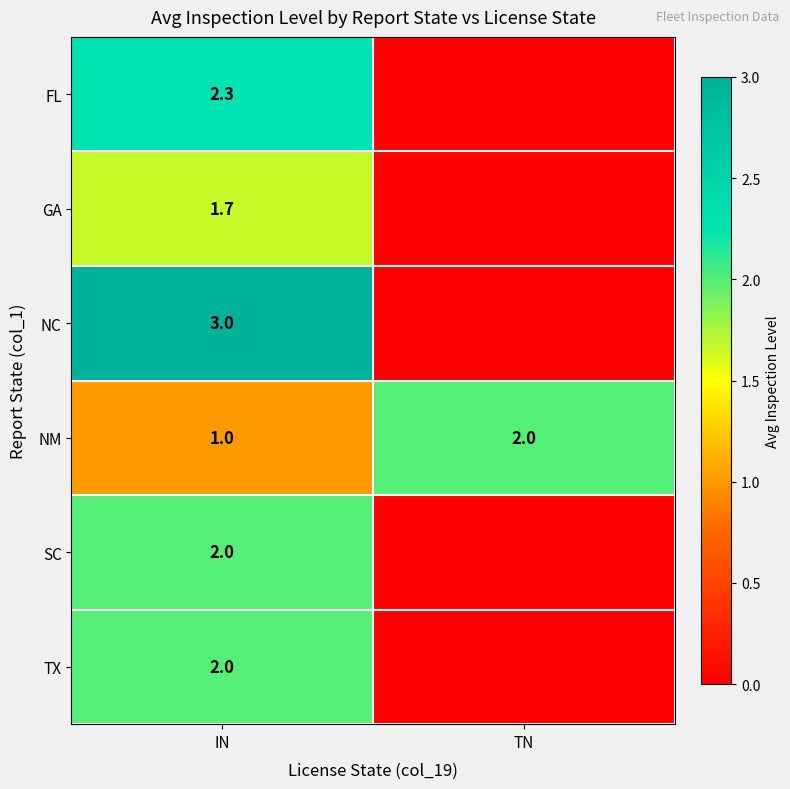

How many categories are shown in the chart?

2